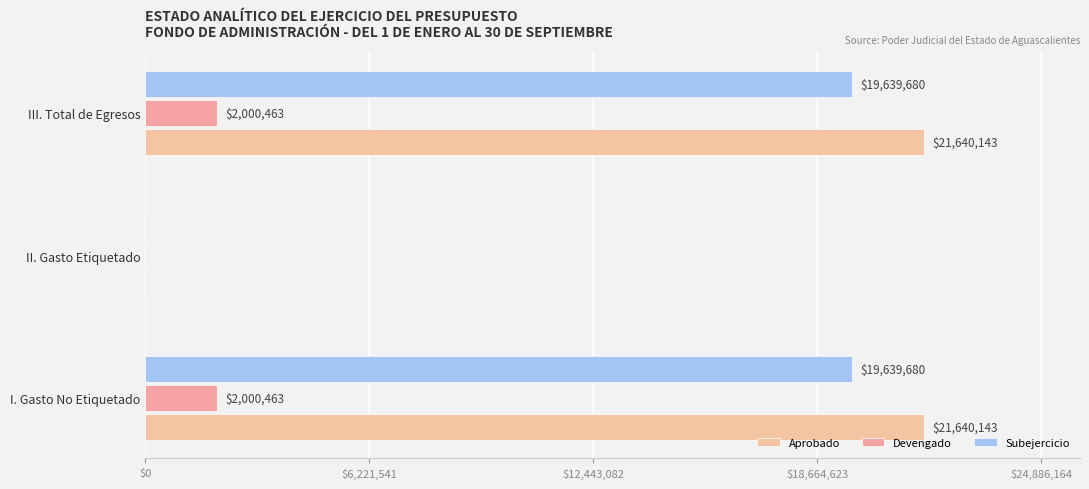

How many data points does each series have?

3